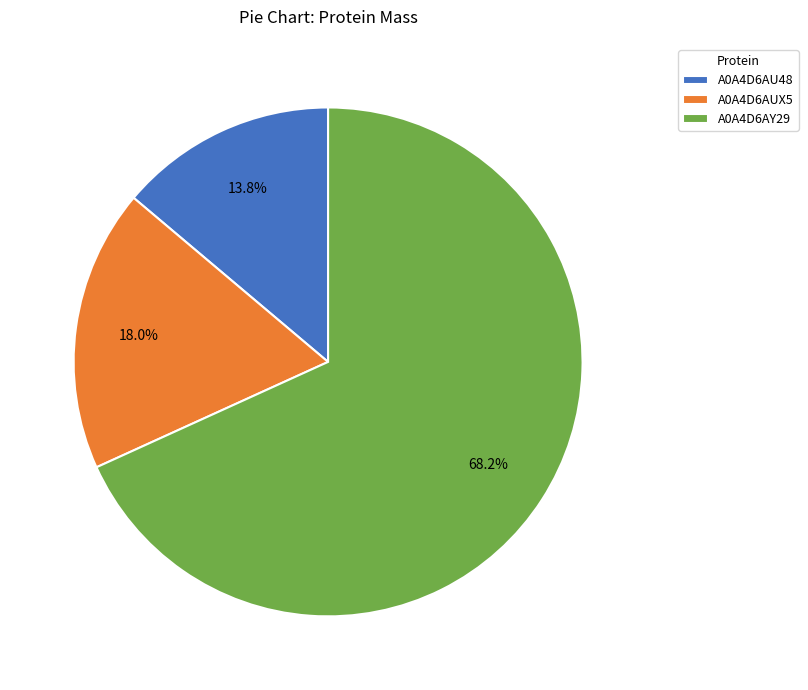

What is the largest slice in the pie chart?

A0A4D6AY29